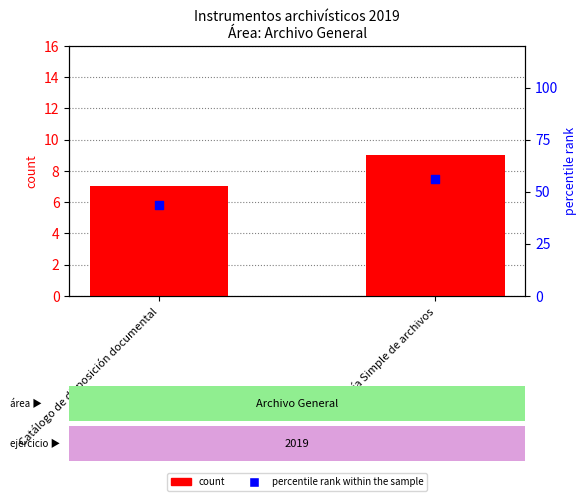

At how many categories does at least one series exceed 44?

1